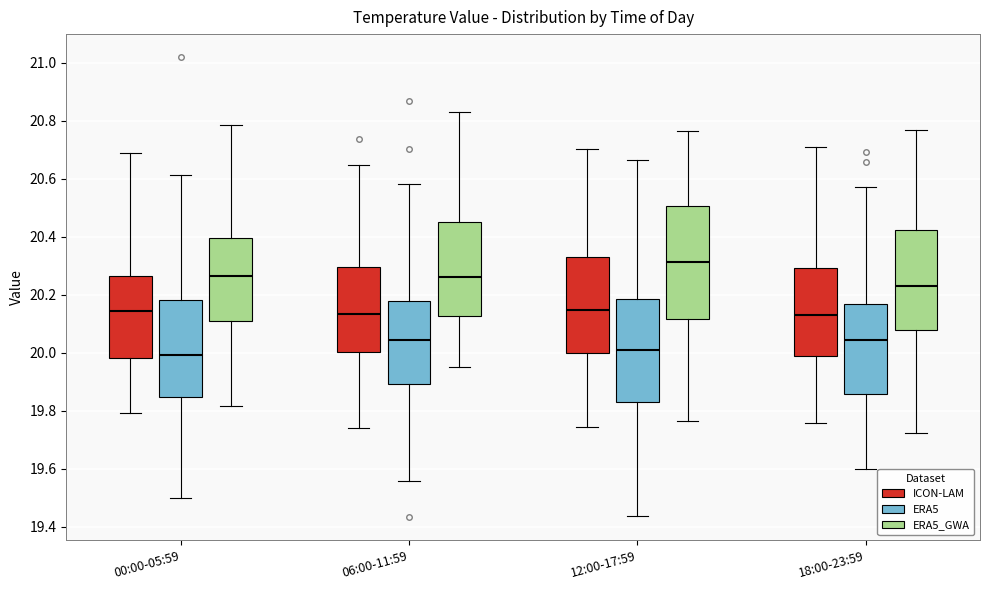

Comparing the boxes themselves (not the whiskers), which one is the tallest?

12:00-17:59 (ERA5_GWA)